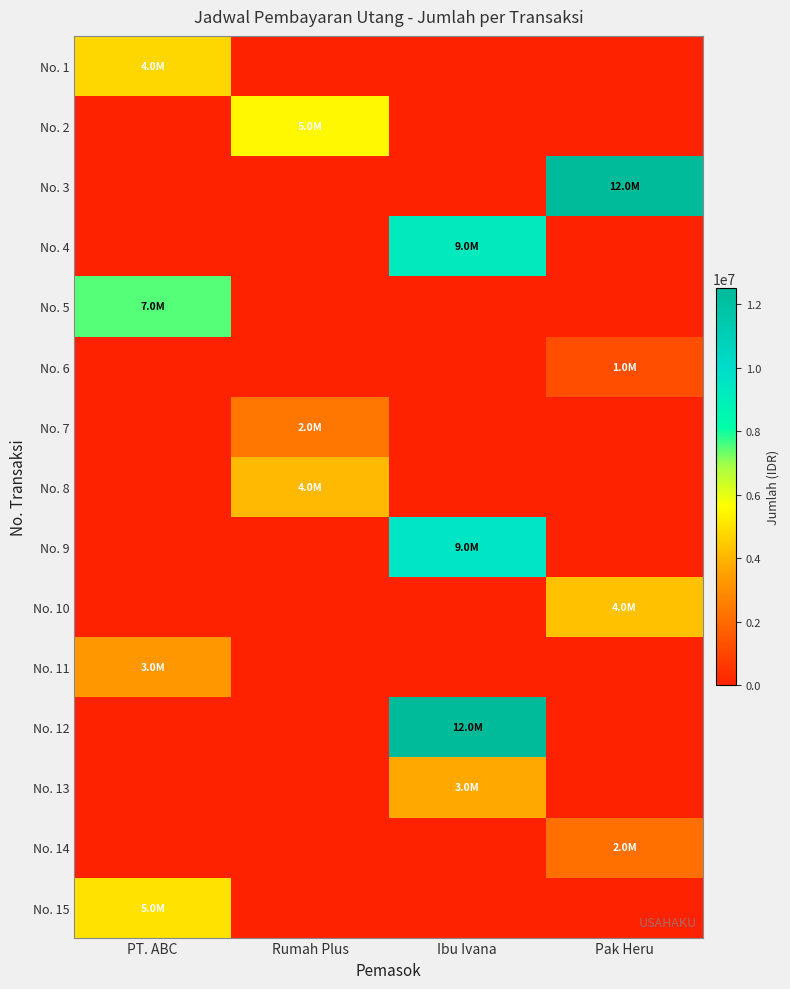

Which series changed the most between PT. ABC and Pak Heru?

No. 3